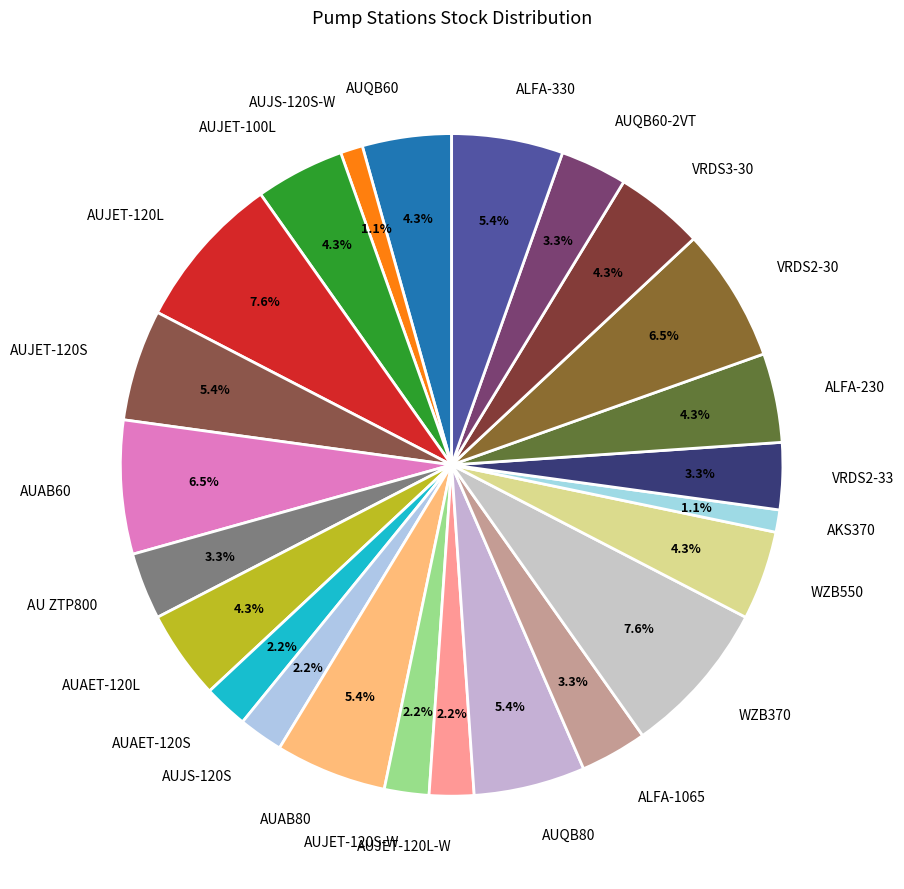

How many segments does this pie chart have?

24